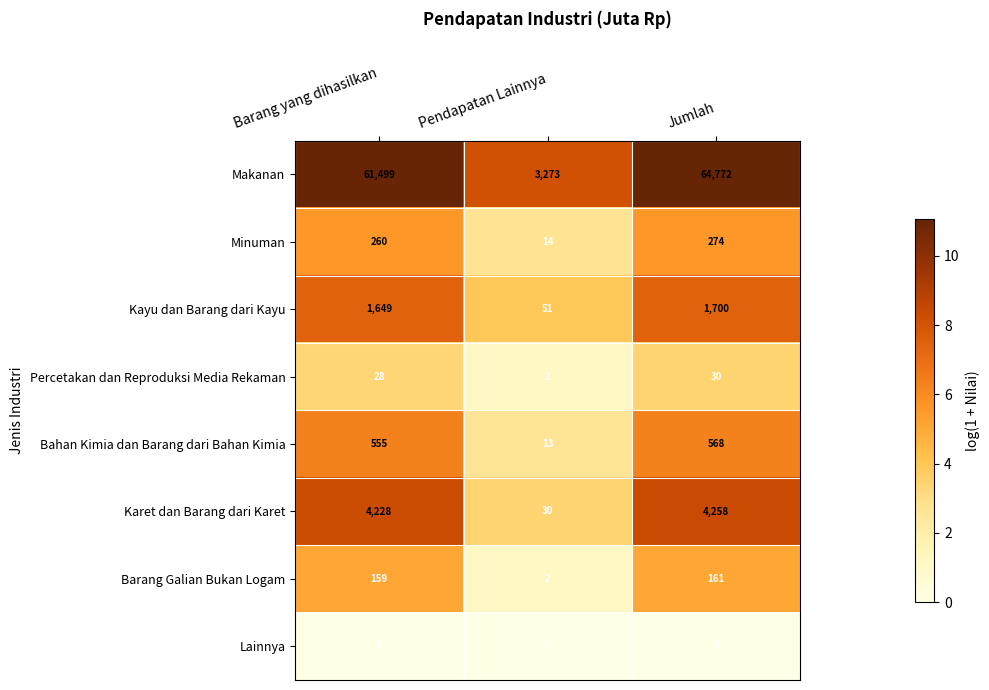

What is the minimum value for Bahan Kimia dan Barang dari Bahan Kimia?

13